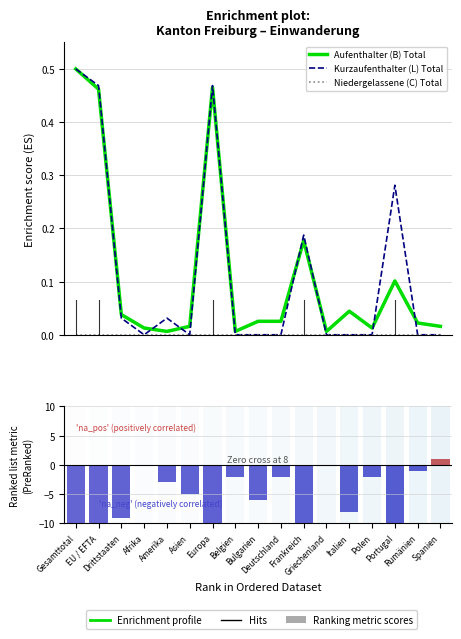

What is the label of the 7th bar from the right?

Frankreich